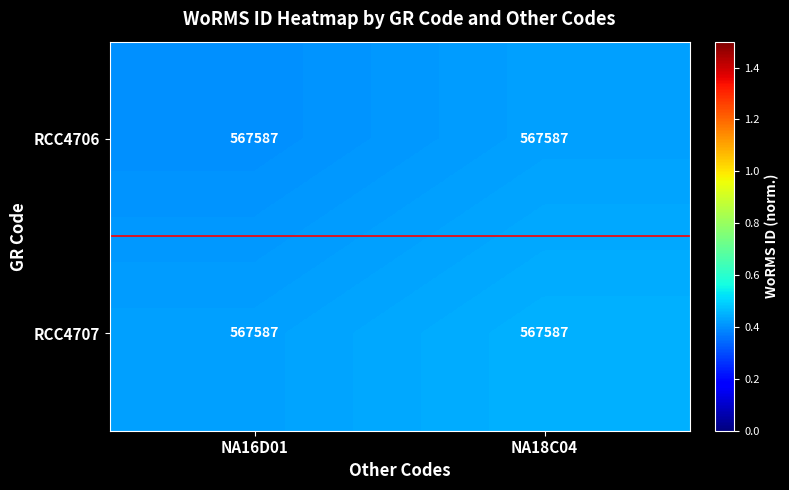

Read the RCC4706 value at NA18C04.

0.4